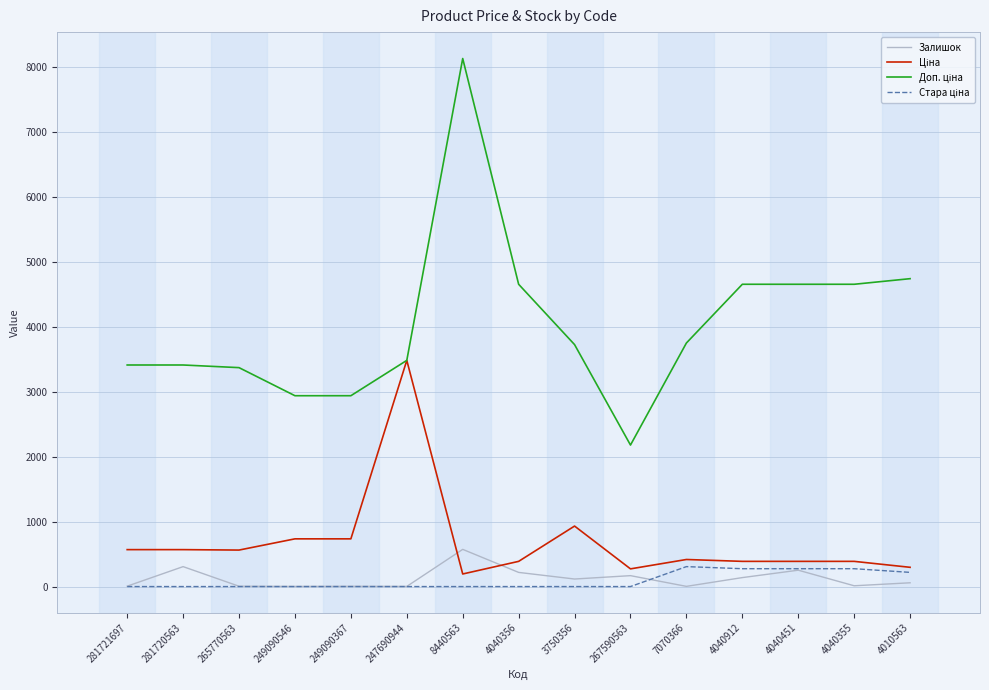

What is the difference between the maximum and second lowest values in the Залишок series?

571.0